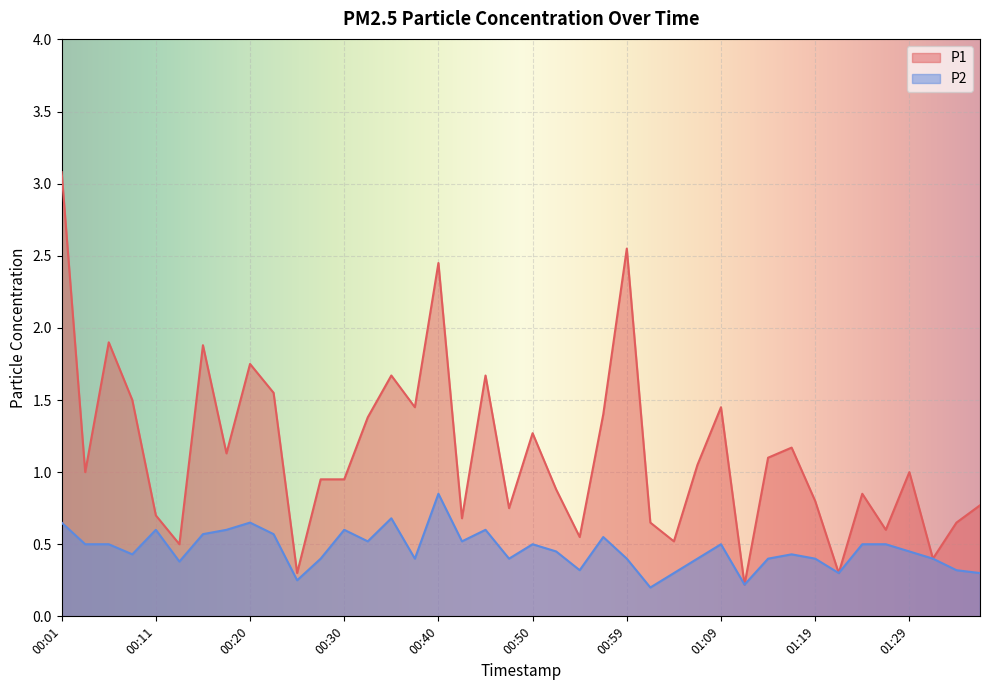

Rank the series by their maximum value, from highest to lowest.

P1, P2